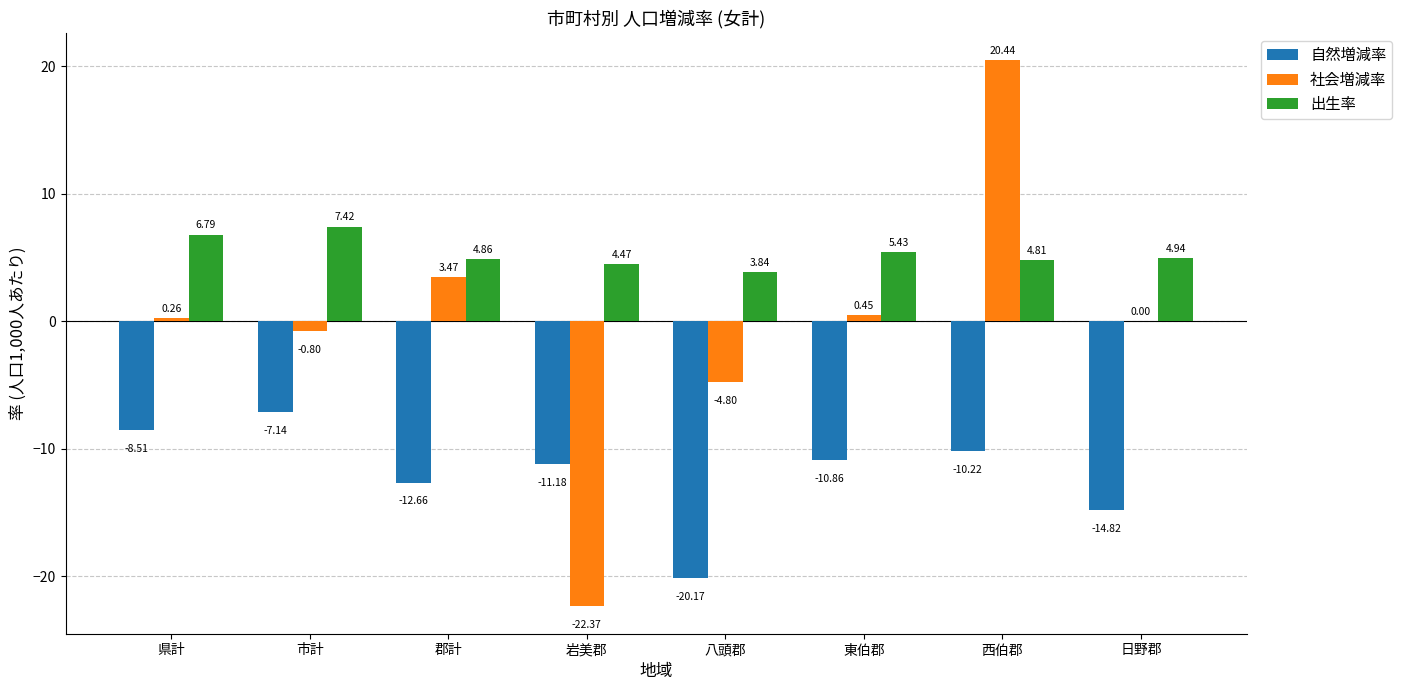

Which series changed the most between 岩美郡 and 西伯郡?

社会増減率